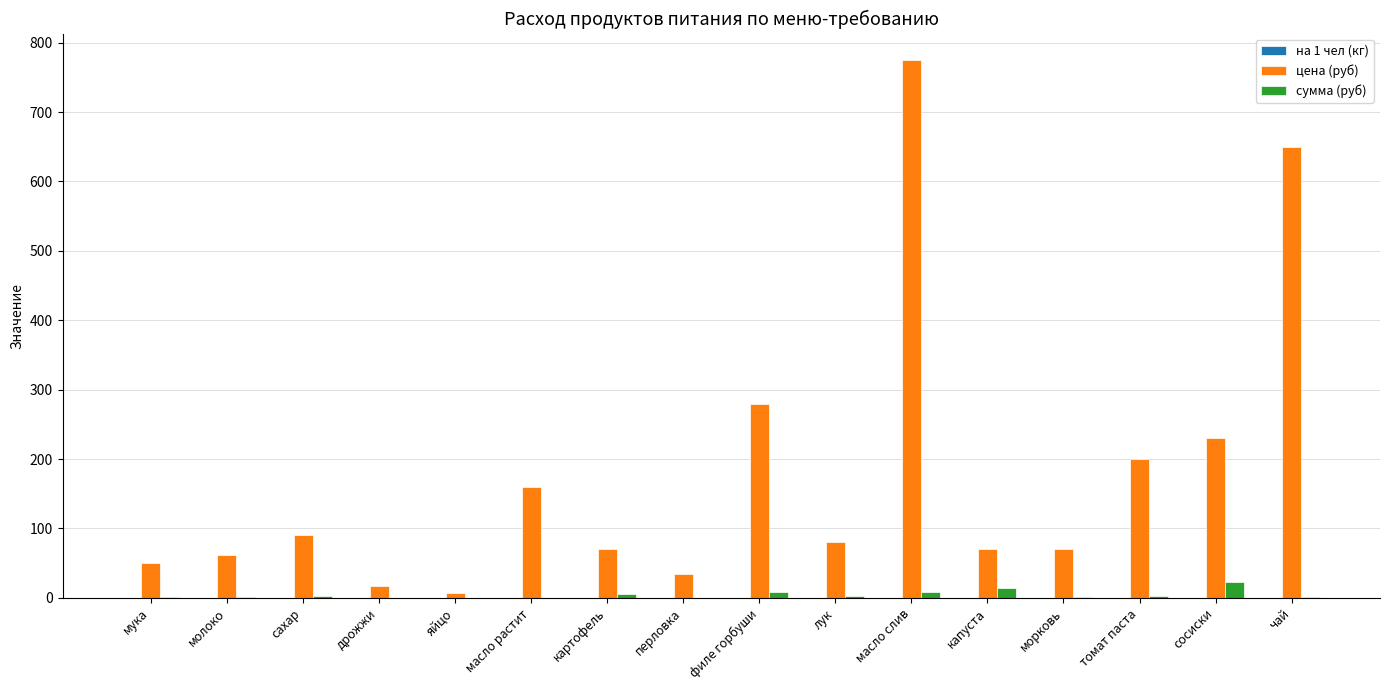

What is the highest value of the цена (руб) series?

774.3